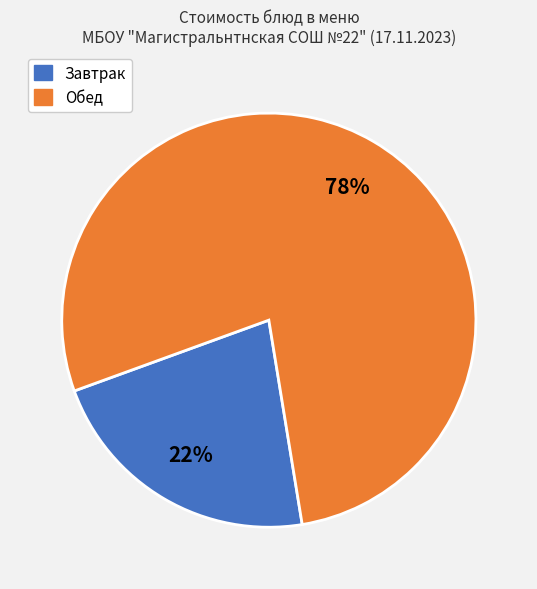

To the nearest percent, what is the average slice percentage?

50%